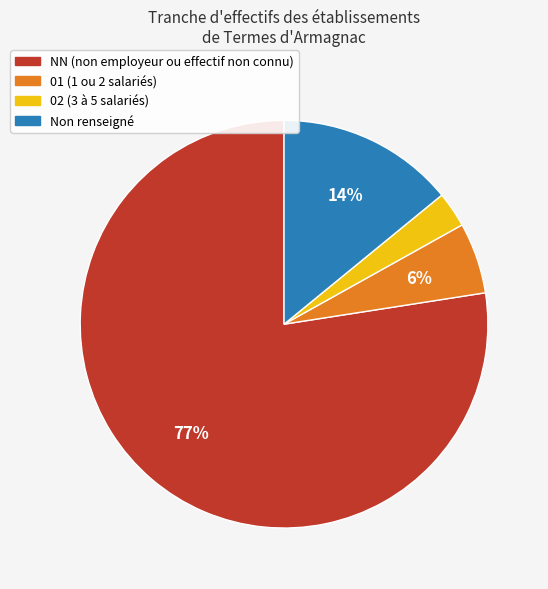

Does any single category account for the majority?

Yes